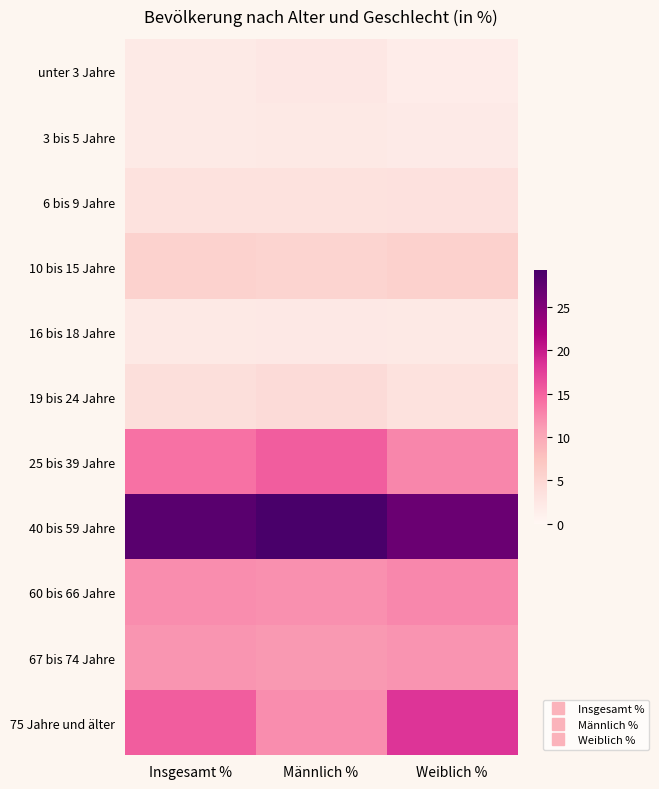

What is the spread (max minus min) of values at Männlich %?

27.0